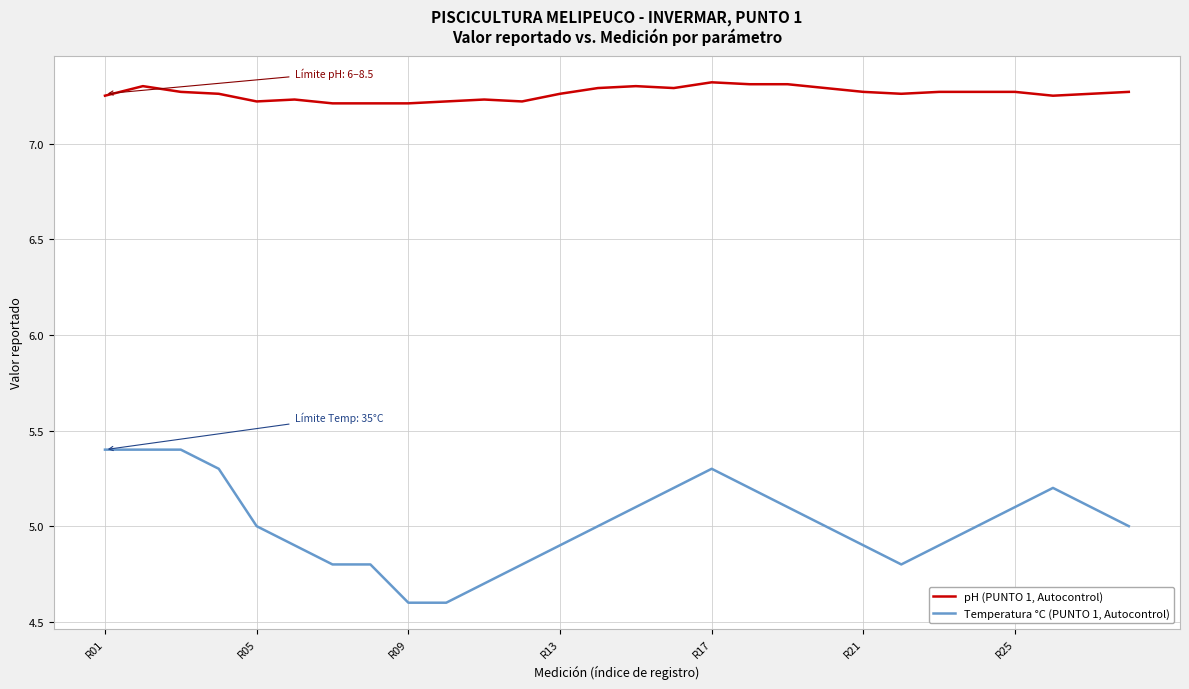

Which series has the largest total across all categories?

pH (PUNTO 1, Autocontrol)